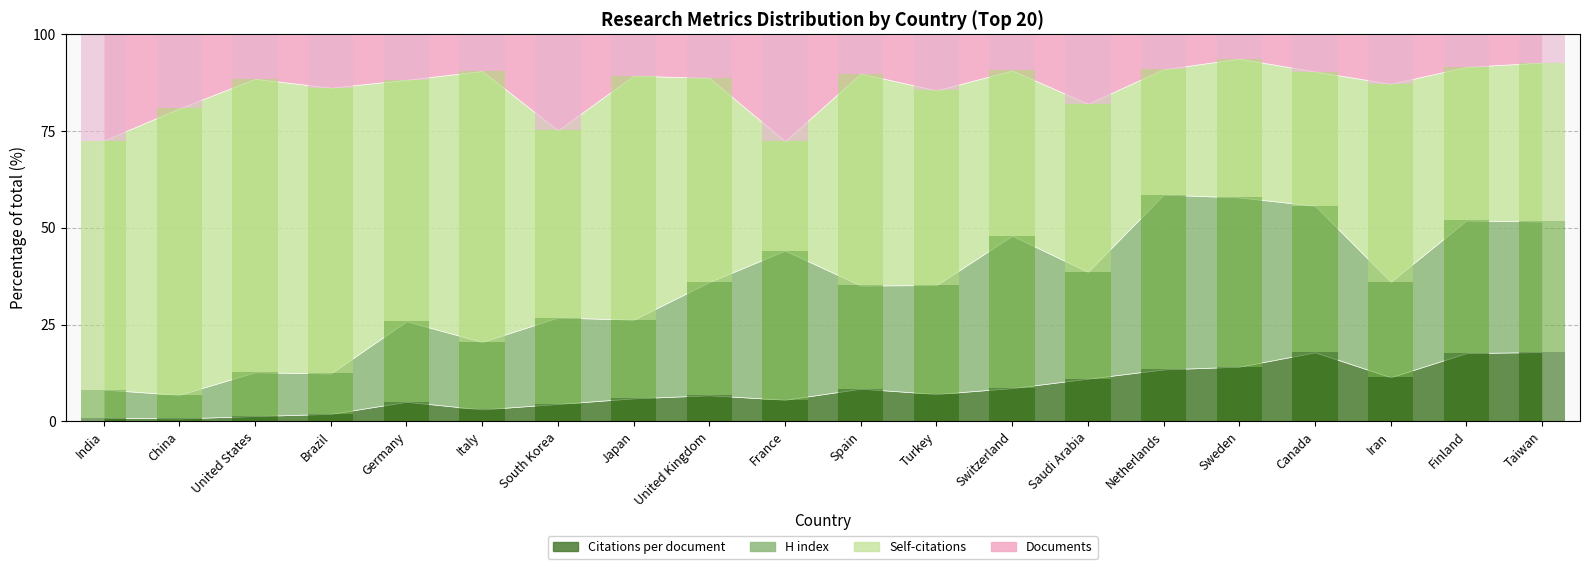

What is the total value across all series at Netherlands?

100.0